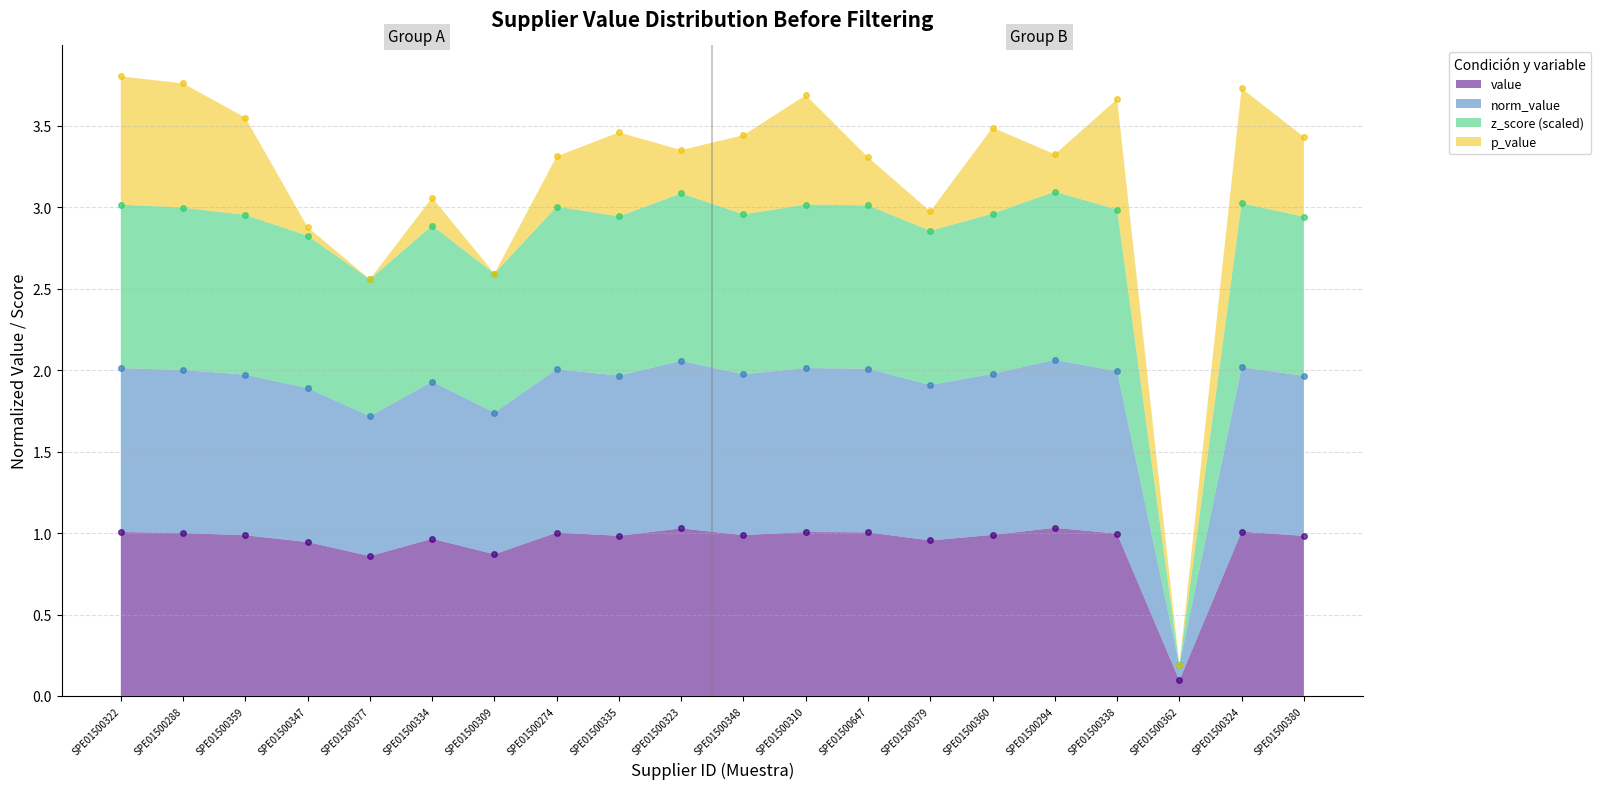

The value series shows 1.0 at SPE01500322. True or false?

True